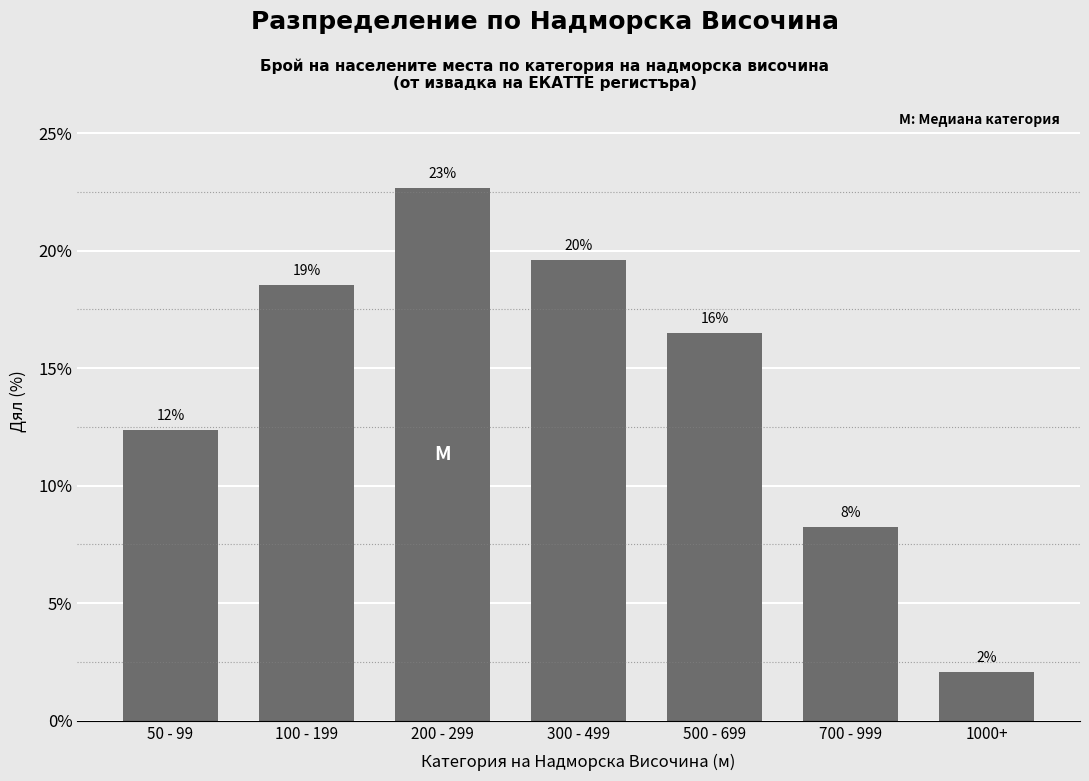

Is it true that the value at 700 - 999 is 10.9?

False